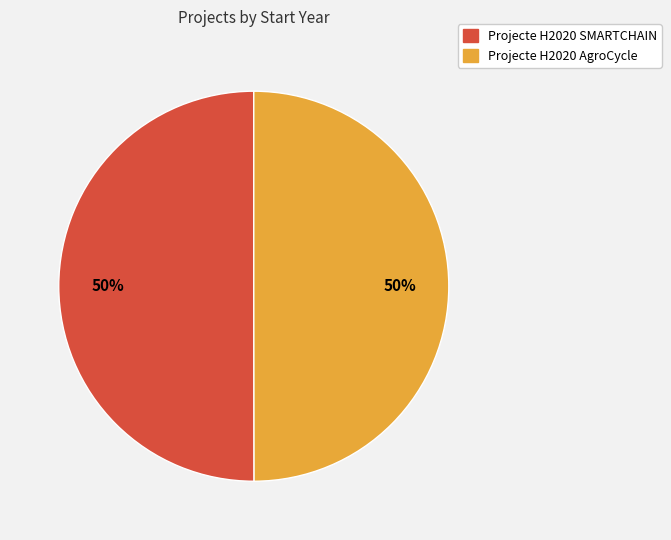

Combined, do Projecte H2020 AgroCycle and Projecte H2020 SMARTCHAIN account for over 50%?

Yes